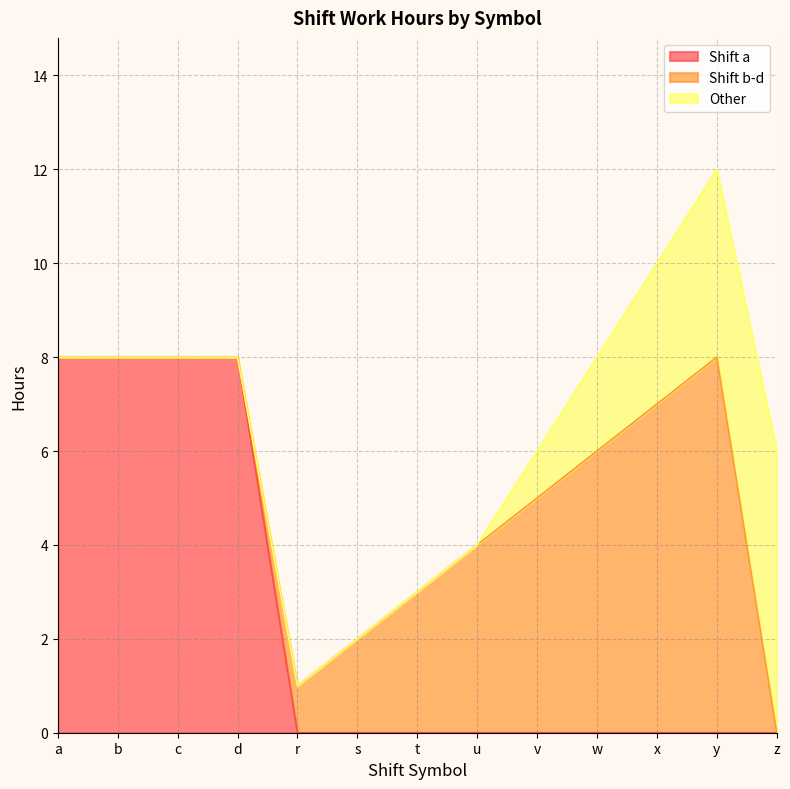

Which series has the widest spread of values?

Shift a